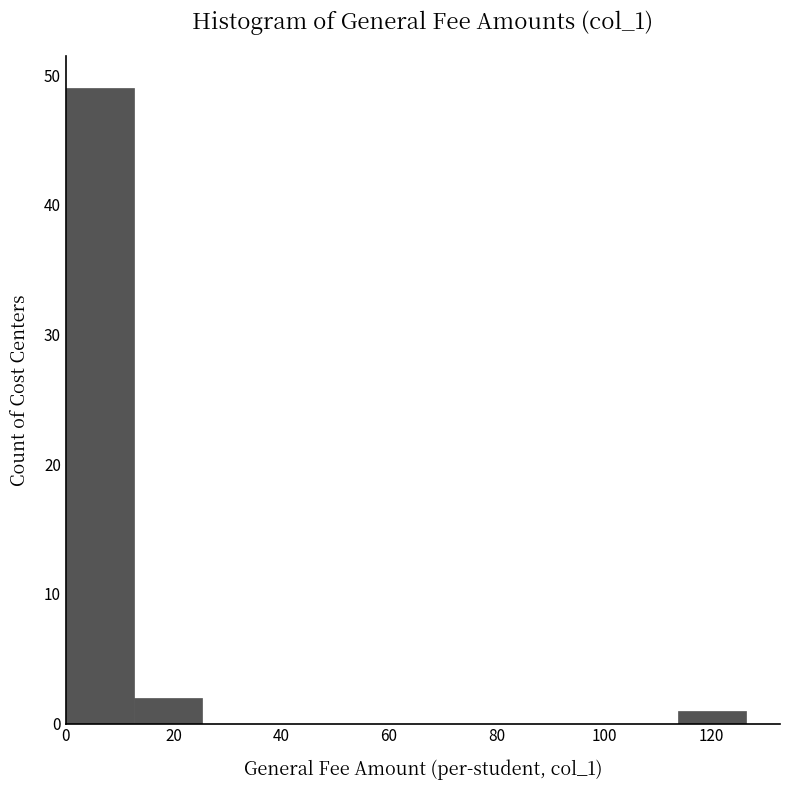

How tall is the bar that spans 0 to 12 on the x-axis? Neither the bar edges nor the heights are printed on the chart, so give them approximately, as read against the axes.

49